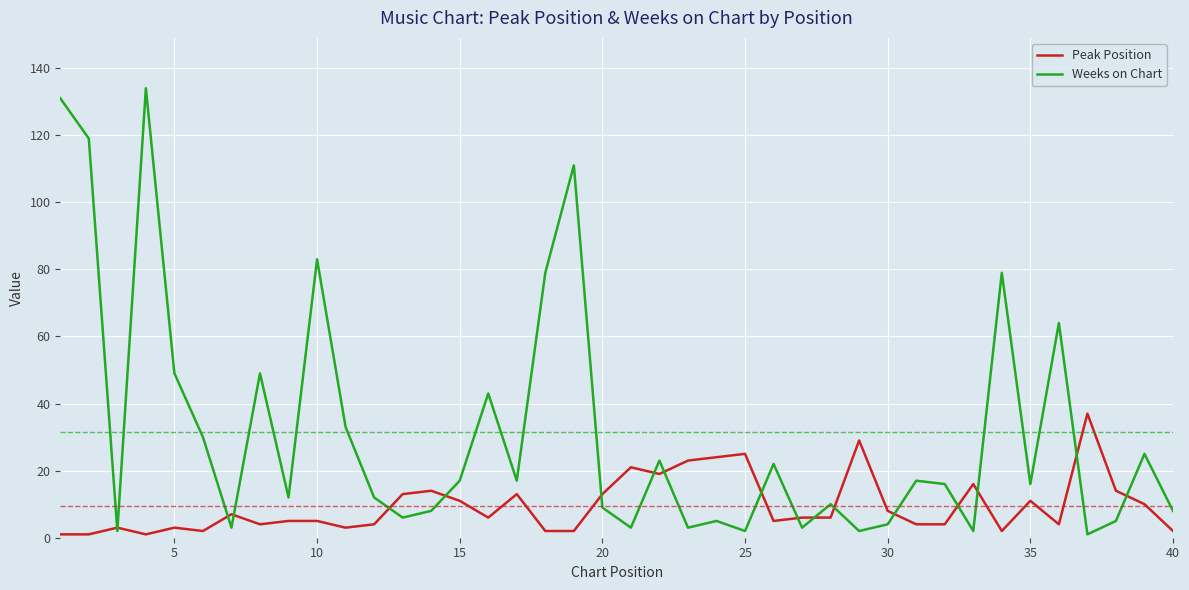

Which series has the largest total across all categories?

Weeks on Chart